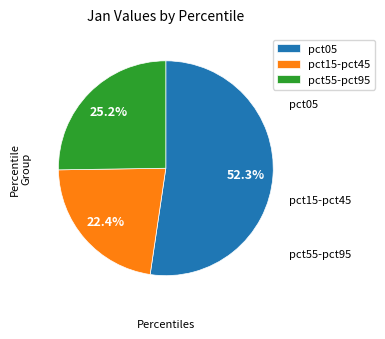

Approximately how many times larger is the value at pct55-pct95 compared to pct15-pct45?

1.1